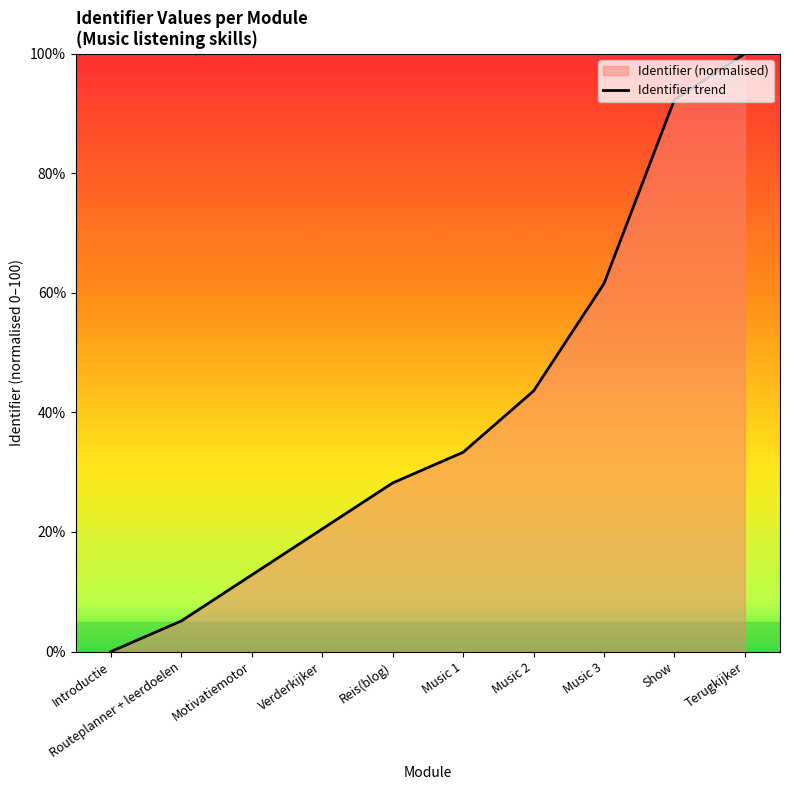

List the labels in order of value, largest first.

Terugkijker, Show, Music 3, Music 2, Music 1, Reis(blog), Verderkijker, Motivatiemotor, Routeplanner + leerdoelen, Introductie